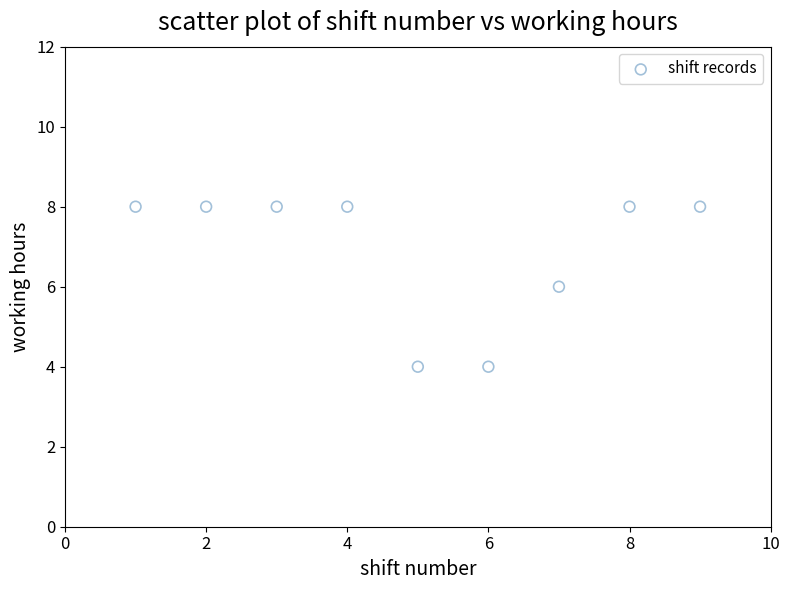

What is the average X value?

5.0